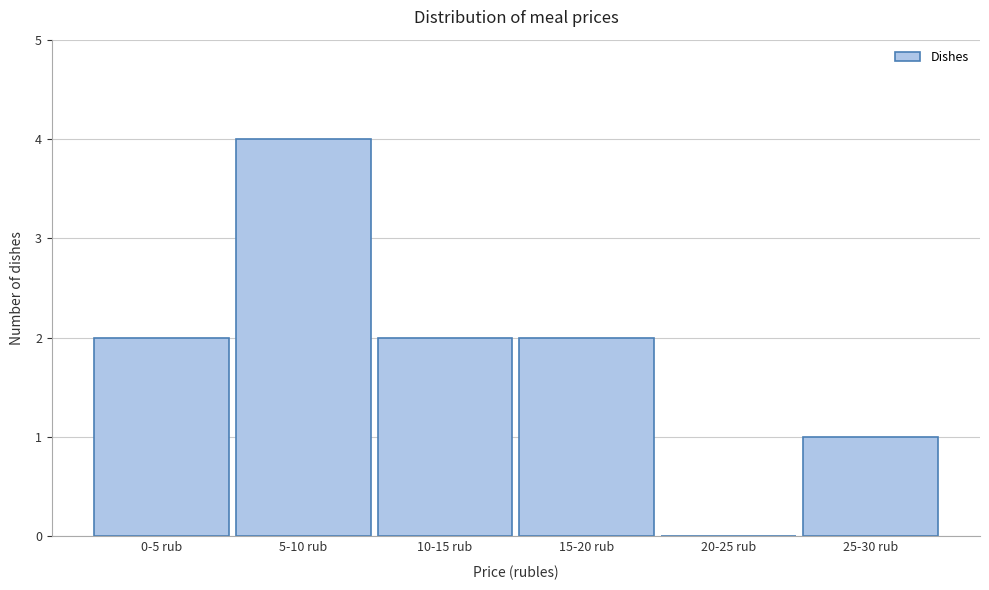

Reading left to right, list all the values displayed in this chart.

0-5 rub=2	5-10 rub=4	10-15 rub=2	15-20 rub=2	20-25 rub=0	25-30 rub=1